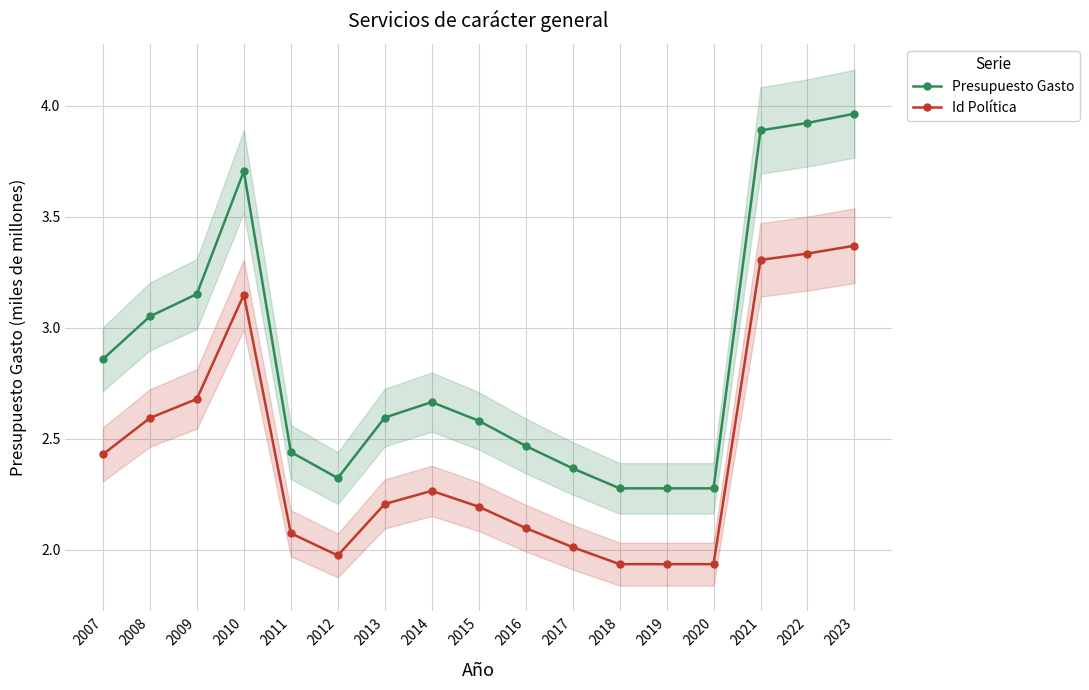

Reading left to right, list all the values displayed in this chart.

Presupuesto Gasto: 2.9	3.1	3.2	3.7	2.4	2.3	2.6	2.7	2.6	2.5	2.4	2.3	2.3	2.3	3.9	3.9	4.0
Id Política: 2.4	2.6	2.7	3.1	2.1	2.0	2.2	2.3	2.2	2.1	2.0	1.9	1.9	1.9	3.3	3.3	3.4